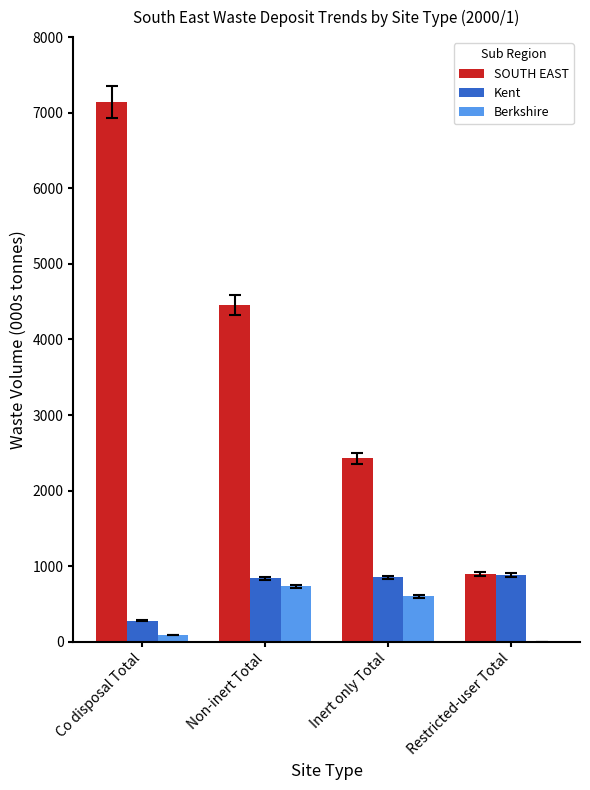

At which label does Kent first exceed 851?

Inert only Total